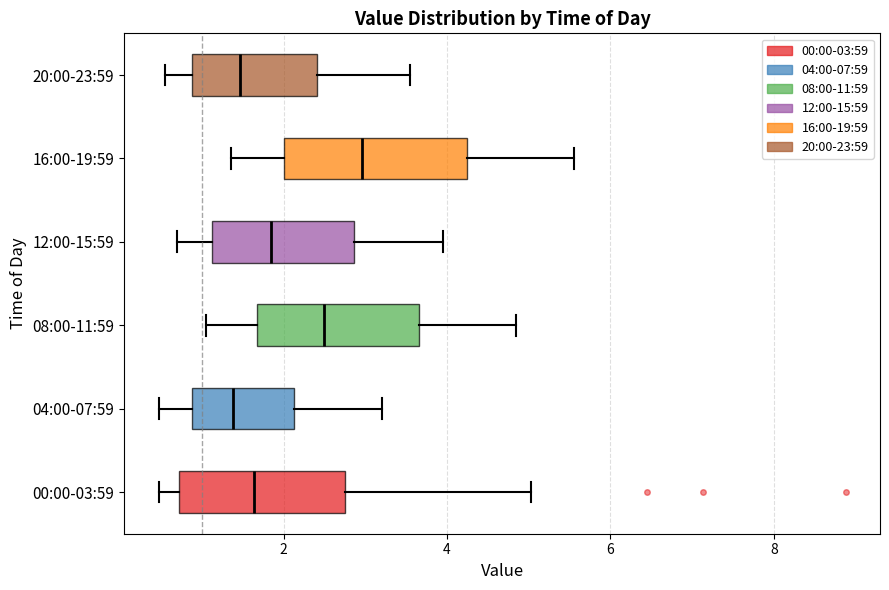

Which box has the furthest to the right median line?

16:00-19:59